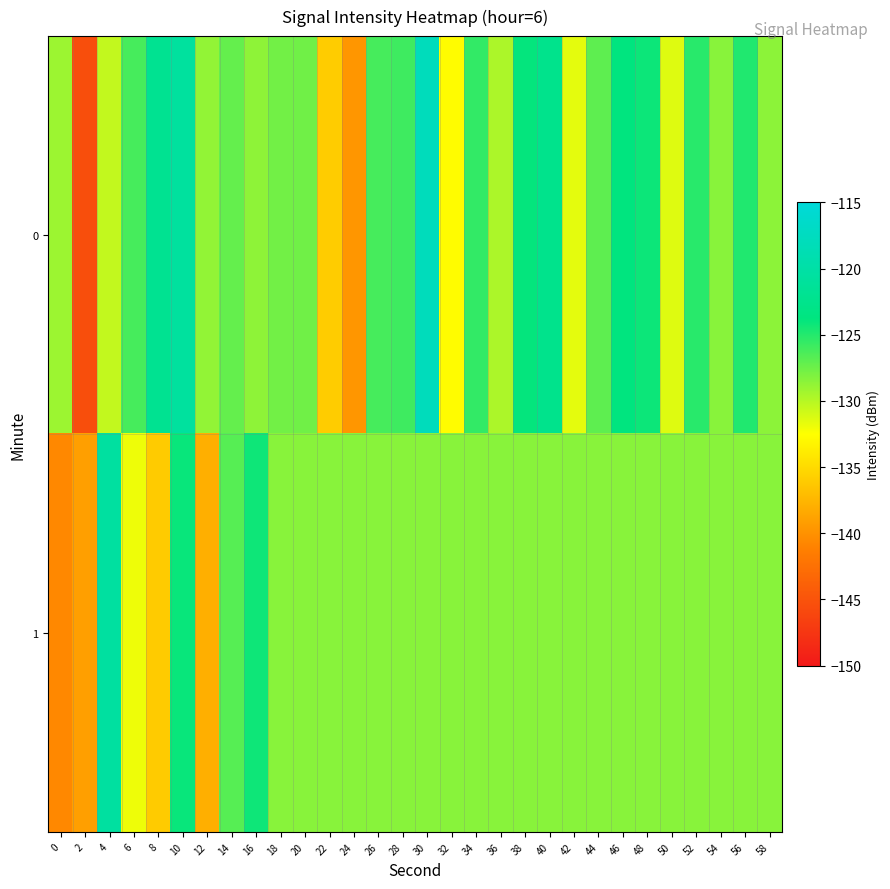

Reading left to right, what are all the values shown in this chart?

0: 0=-129.1	2=-145.4	4=-130.4	6=-126.2	8=-122.0	10=-120.7	12=-128.8	14=-127.2	16=-128.7	18=-127.7	20=-127.6	22=-135.9	24=-139.7	26=-126.2	28=-125.9	30=-117.9	32=-132.7	34=-125.5	36=-129.7	38=-123.9	40=-122.5	42=-131.6	44=-127.0	46=-123.8	48=-124.2	50=-131.3	52=-125.1	54=-128.4	56=-124.9	58=-128.6
1: 0=-140.6	2=-139.0	4=-120.5	6=-131.9	8=-136.1	10=-124.1	12=-137.9	14=-126.7	16=-124.2	18=-128.4	20=-128.4	22=-128.4	24=-128.4	26=-128.4	28=-128.4	30=-128.4	32=-128.4	34=-128.4	36=-128.4	38=-128.4	40=-128.4	42=-128.4	44=-128.4	46=-128.4	48=-128.4	50=-128.4	52=-128.4	54=-128.4	56=-128.4	58=-128.4